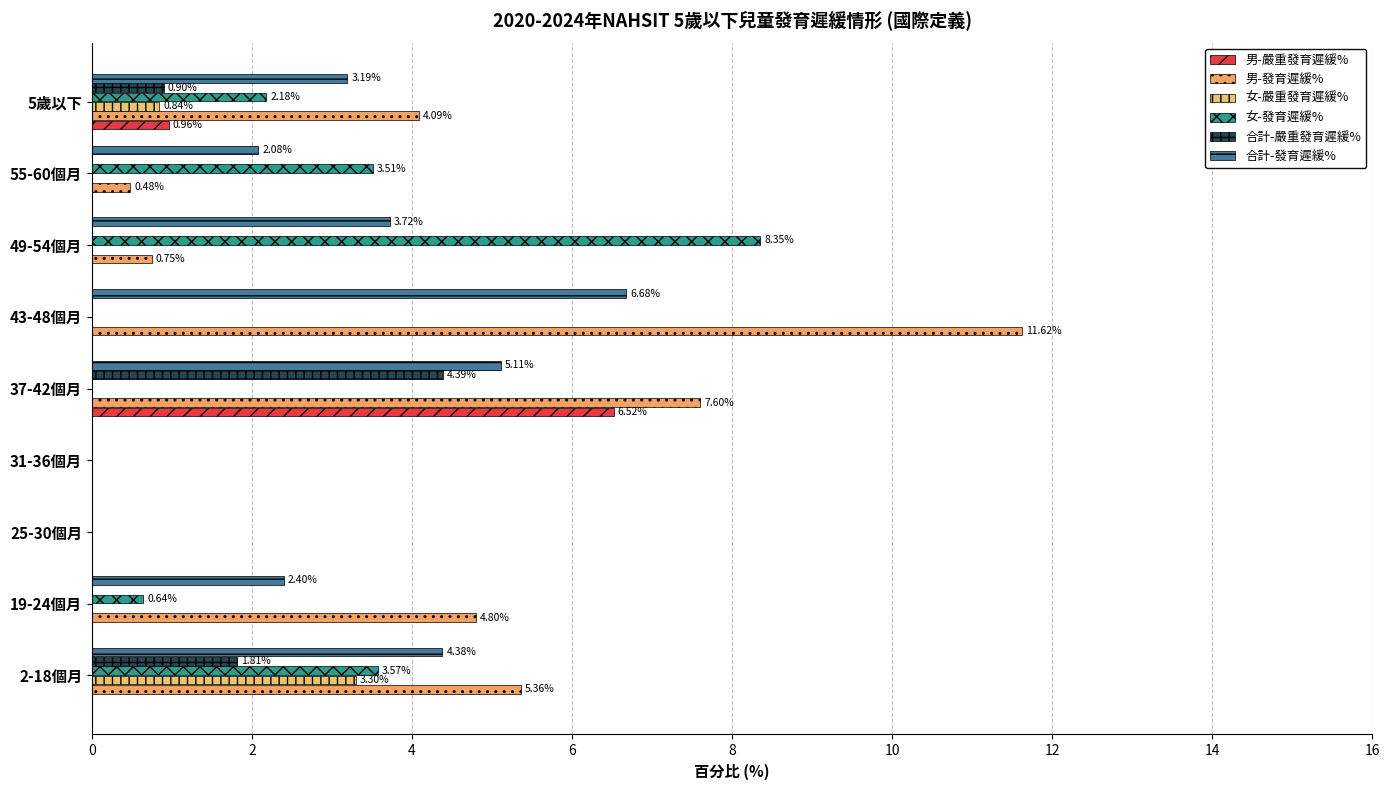

Count the number of data series in this chart.

6